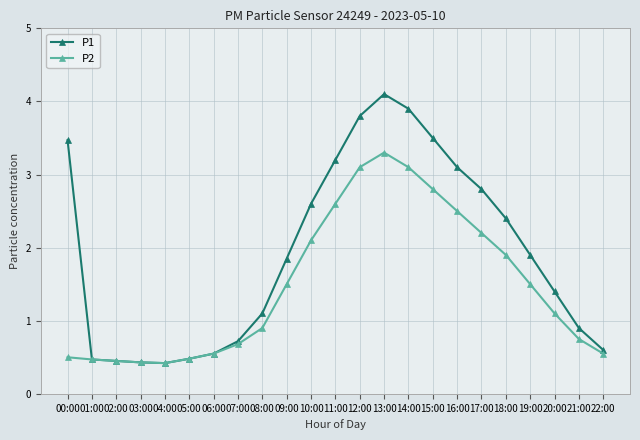

True or false: P1 has more than 0 points higher than both neighbors.

True